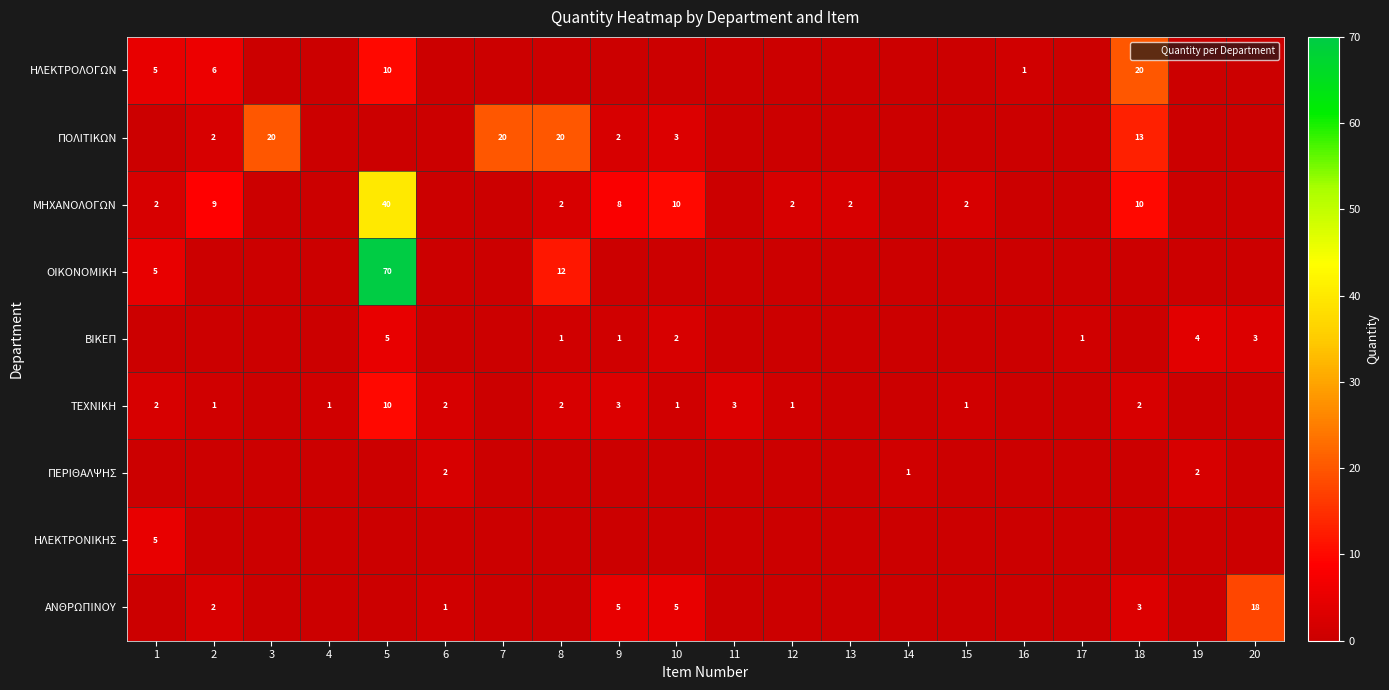

List the labels in order of ΒΙΚΕΠ value, smallest first.

1, 2, 3, 4, 6, 7, 11, 12, 13, 14, 15, 16, 18, 8, 9, 17, 10, 20, 19, 5